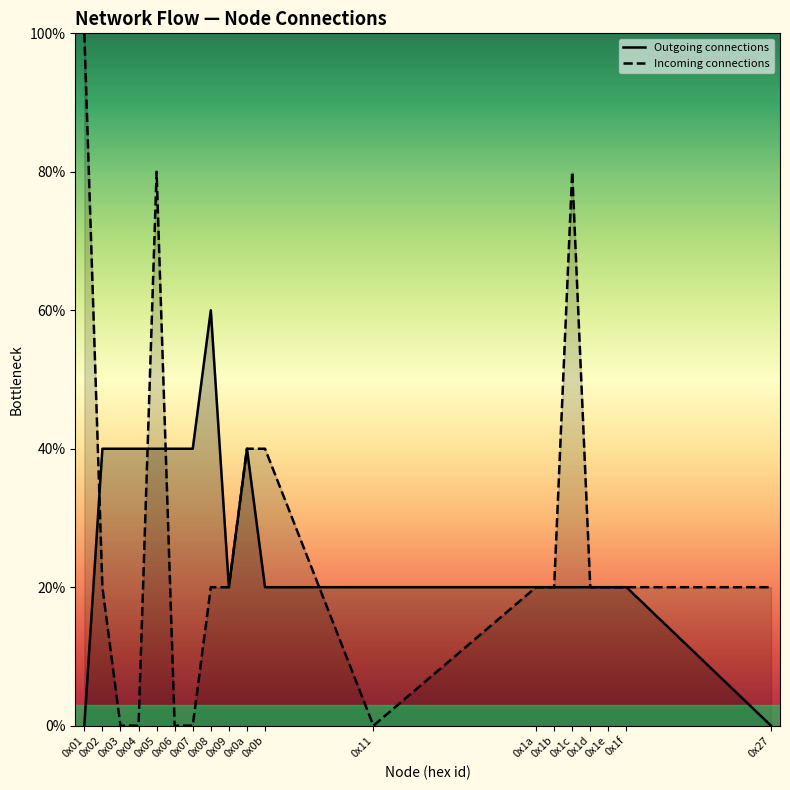

Where do Outgoing connections and Incoming connections first cross each other?

0x01 and 0x02